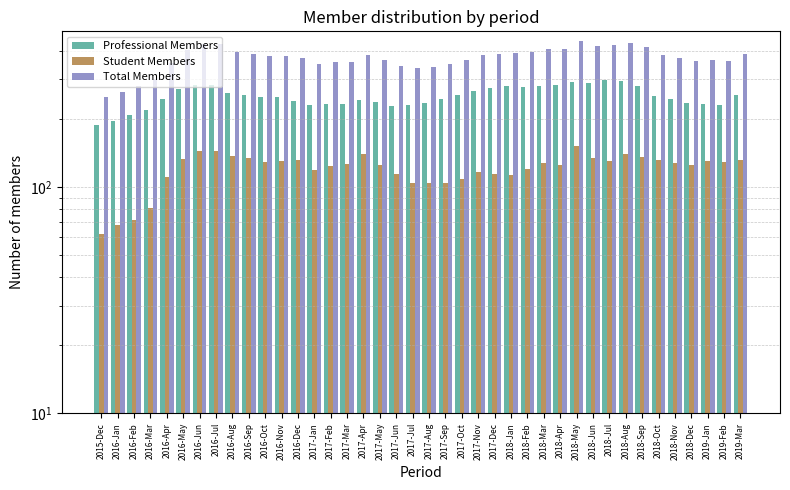

What is the difference between the maximum and minimum values in the Professional Members series?

108